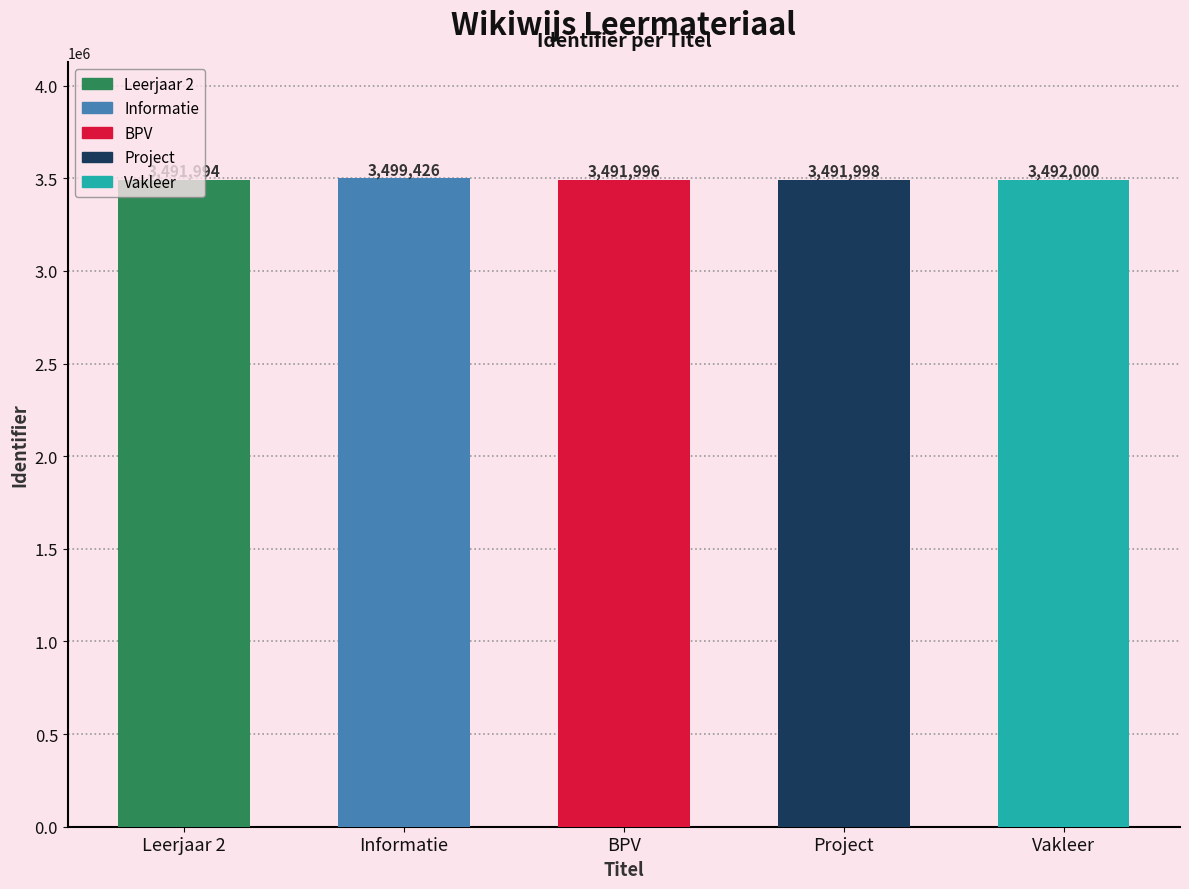

At which label does the data first exceed 3491998?

Informatie